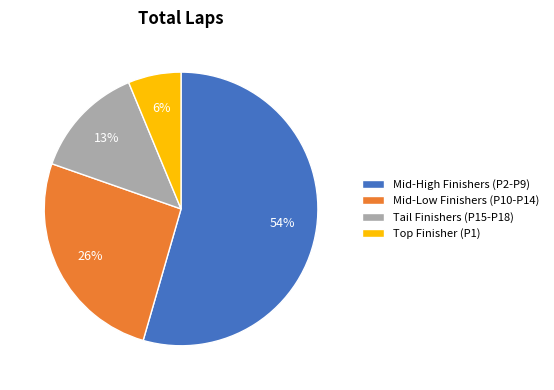

Is it true that Tail Finishers (P15-P18) is 13% of the pie?

True